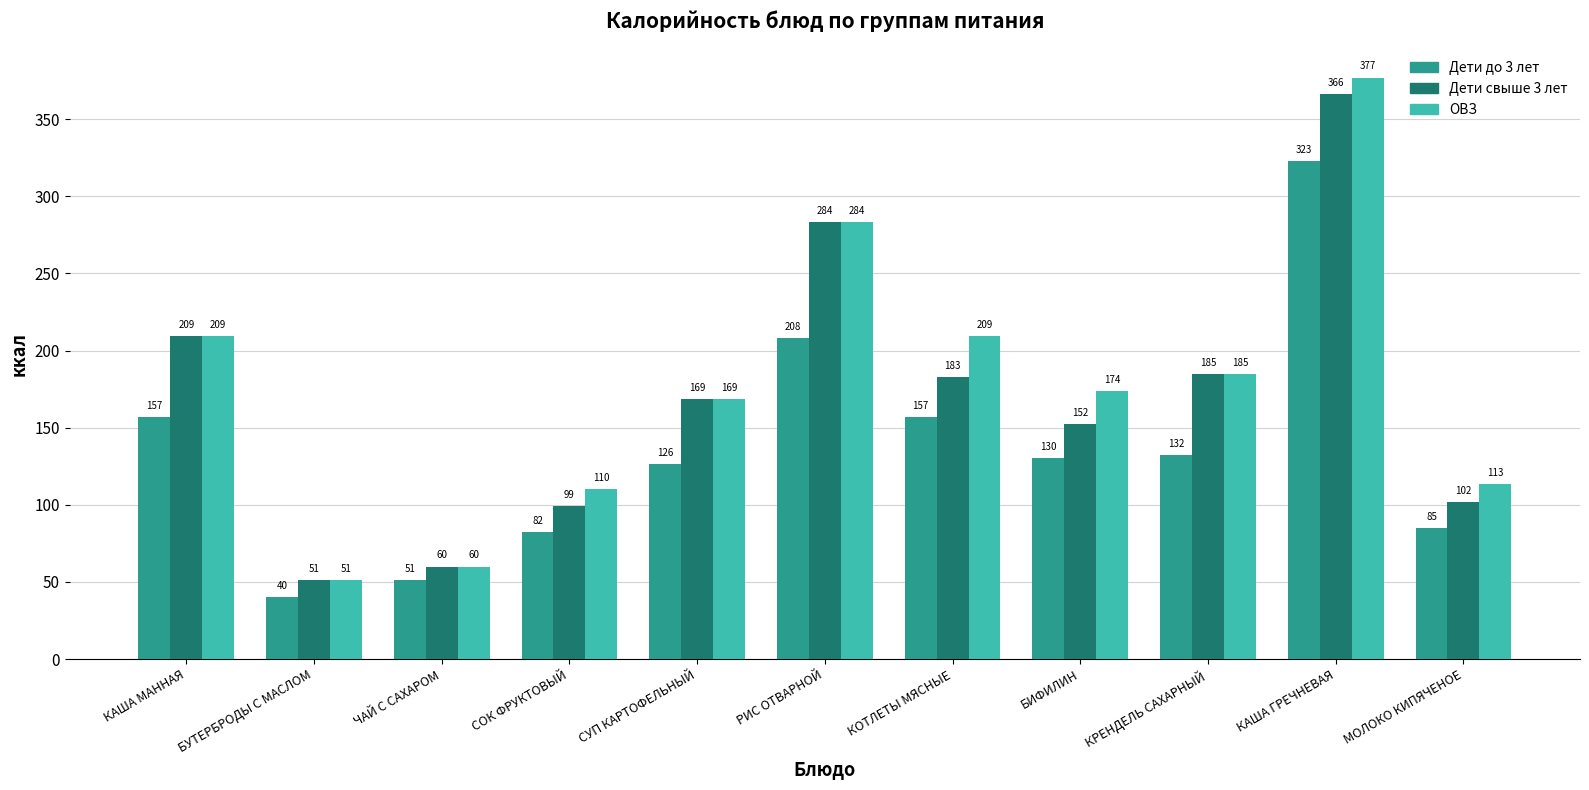

Which series has the largest range (max minus min)?

ОВЗ